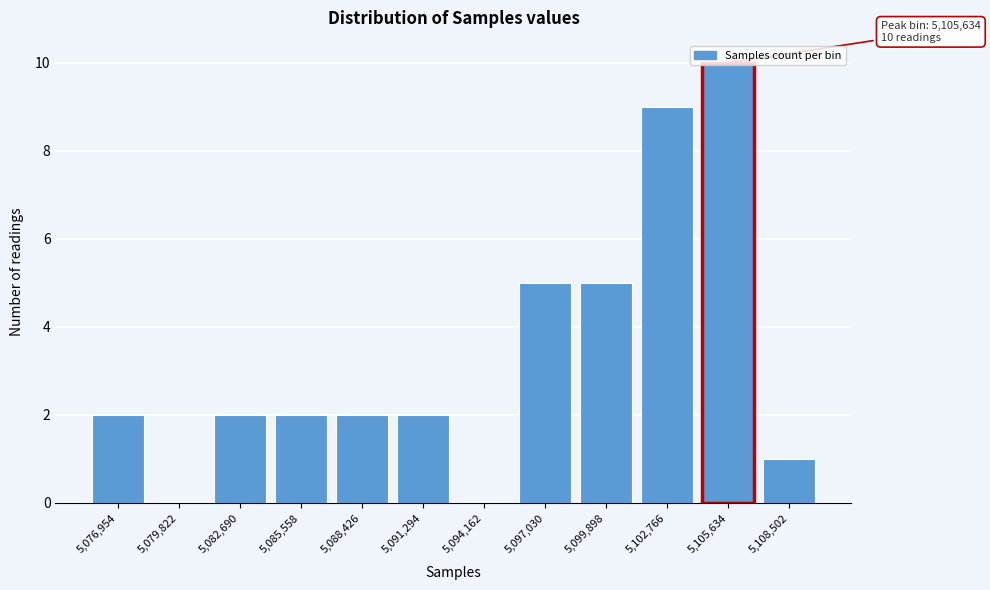

What is the ratio of the value at 5,088,426 to the value at 5,082,690?

1.0